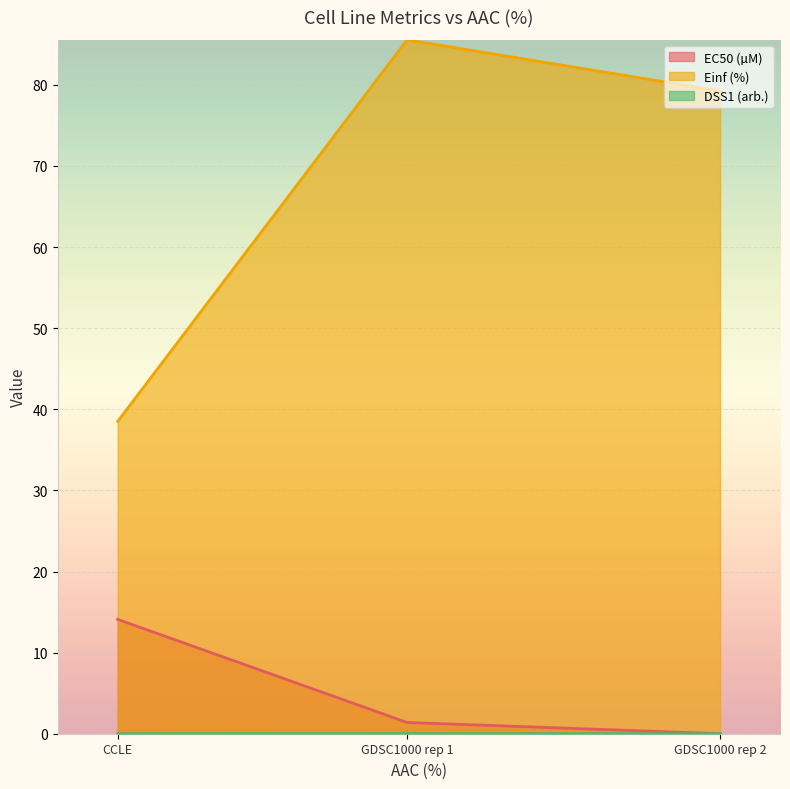

What is the difference between the maximum and second lowest values in the EC50 (µM) series?

12.7